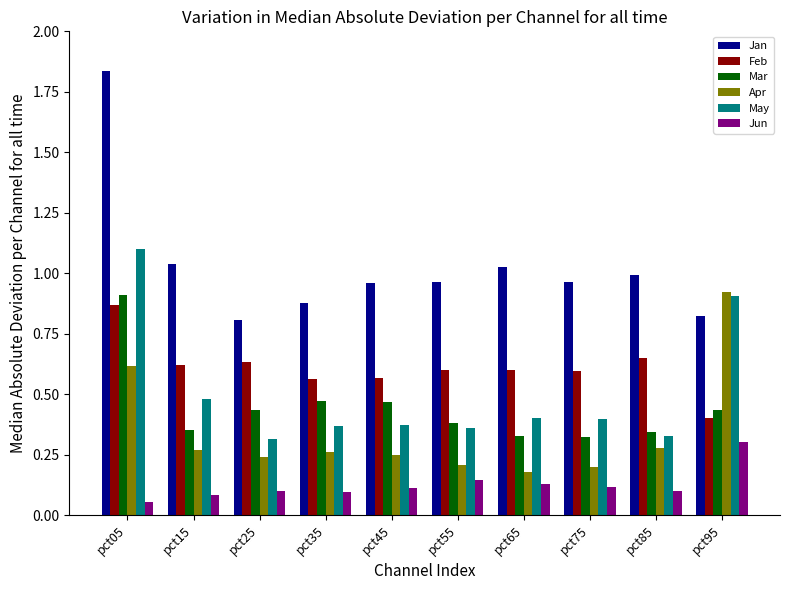

What is the maximum value for May?

1.1